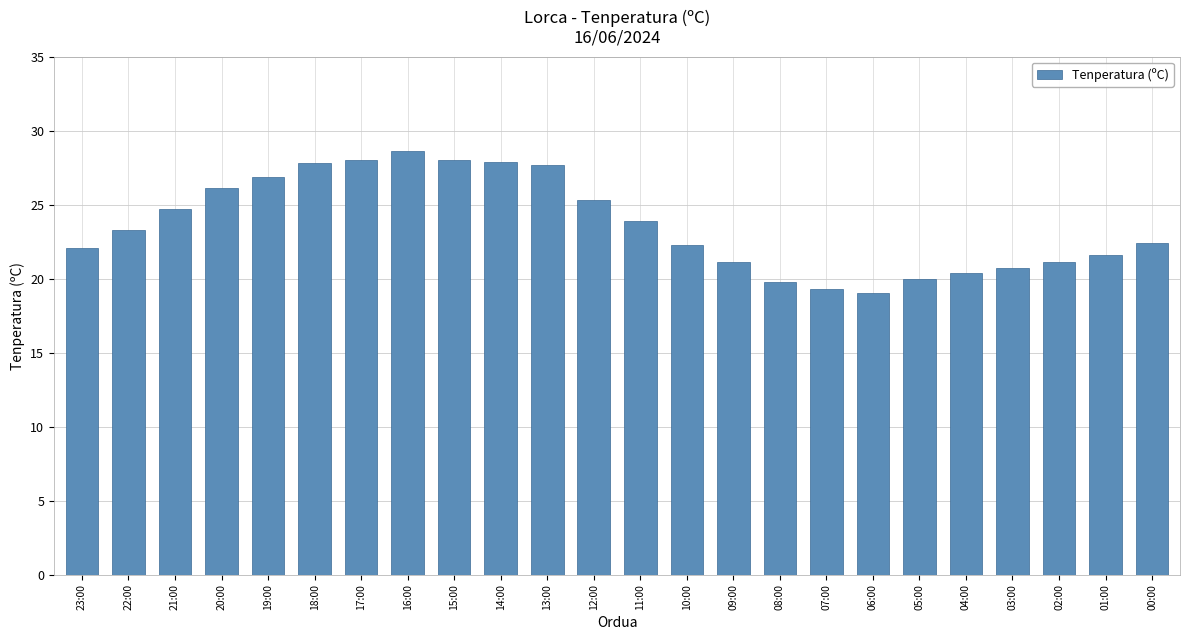

Read the value at 03:00.

20.7